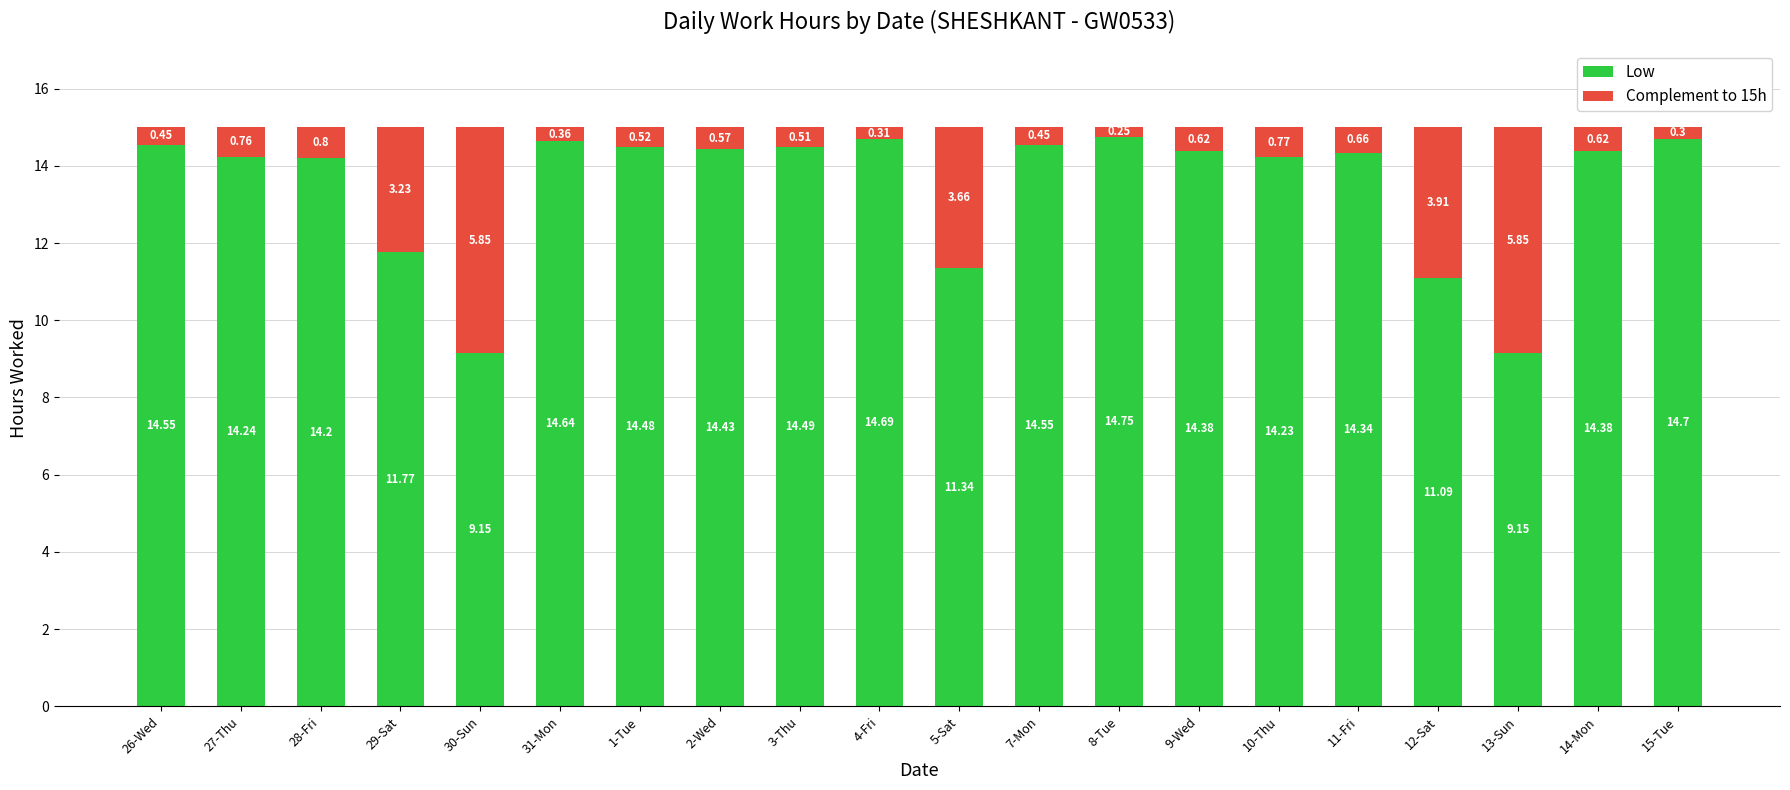

What is the difference between the Low values at 30-Sun and 4-Fri?

5.5